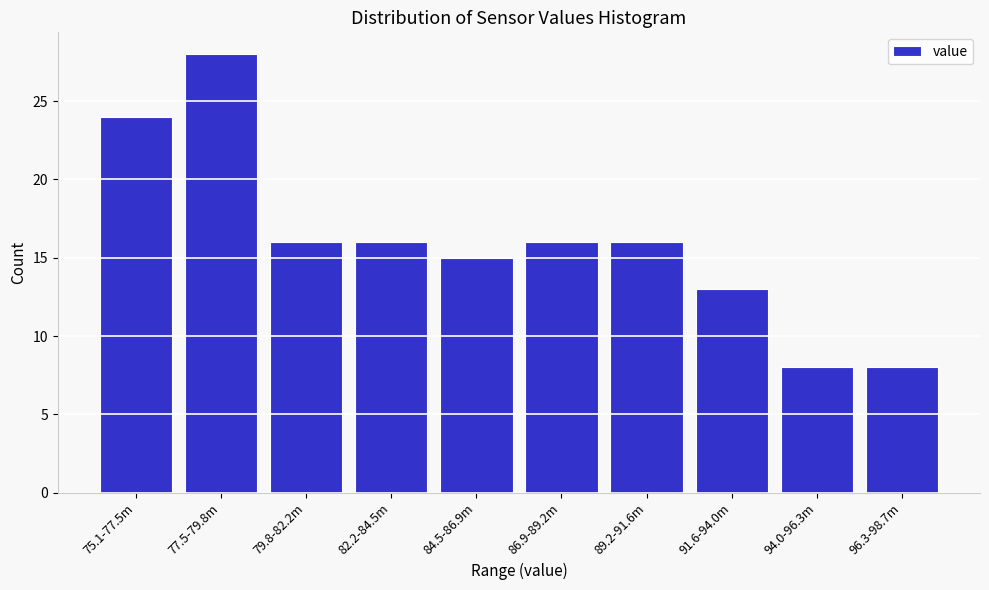

Reading left to right, transcribe all the data shown in this chart.

75.1-77.5m=24	77.5-79.8m=28	79.8-82.2m=16	82.2-84.5m=16	84.5-86.9m=15	86.9-89.2m=16	89.2-91.6m=16	91.6-94.0m=13	94.0-96.3m=8	96.3-98.7m=8